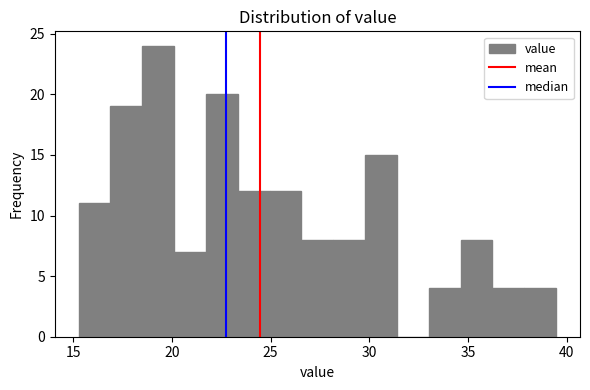

Around what value on the x-axis is the tallest bar? Give the approximate position of its centre, as read against the axis.

19.5